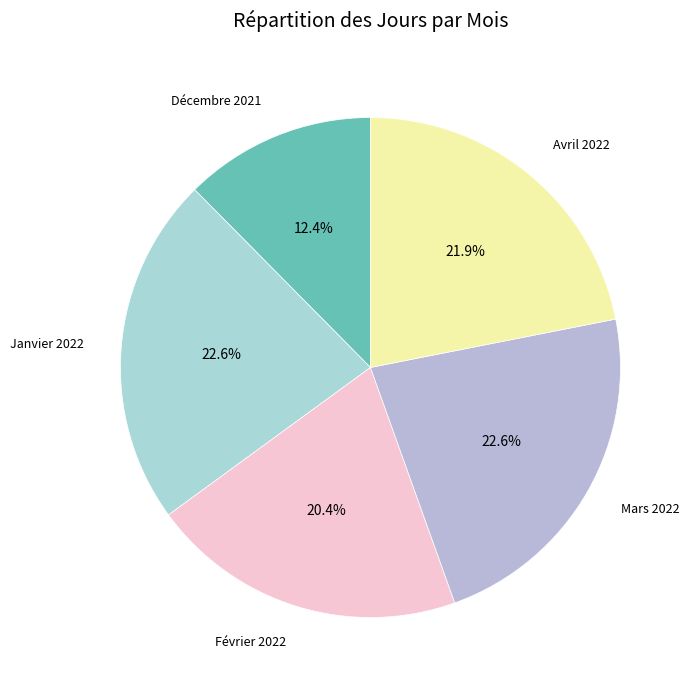

Which slice is the smallest?

Décembre 2021